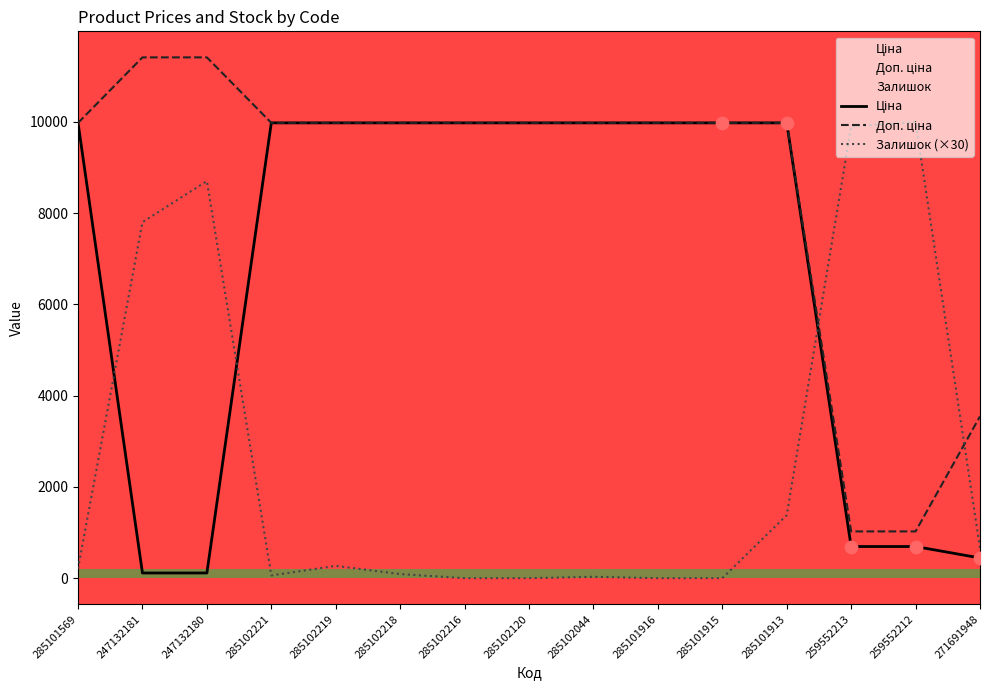

Is the value of Залишок (×30) at 285102221 greater than the value of Ціна at 285102216?

No